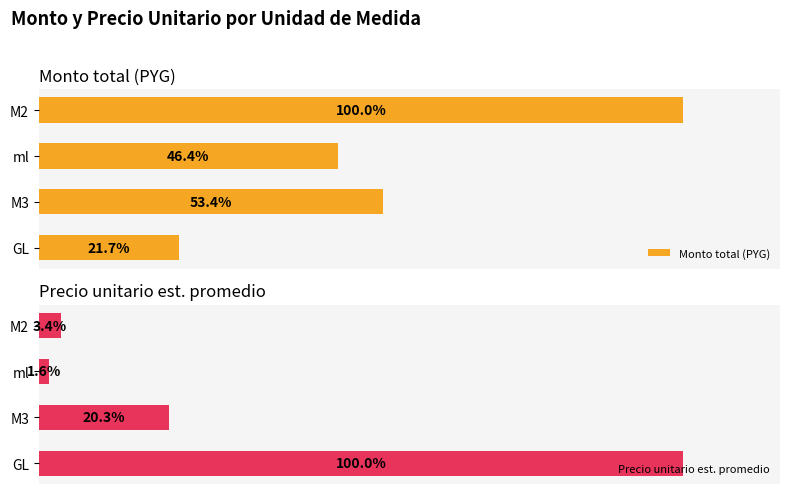

What is the average value of the Precio unitario est. promedio series?

0.3